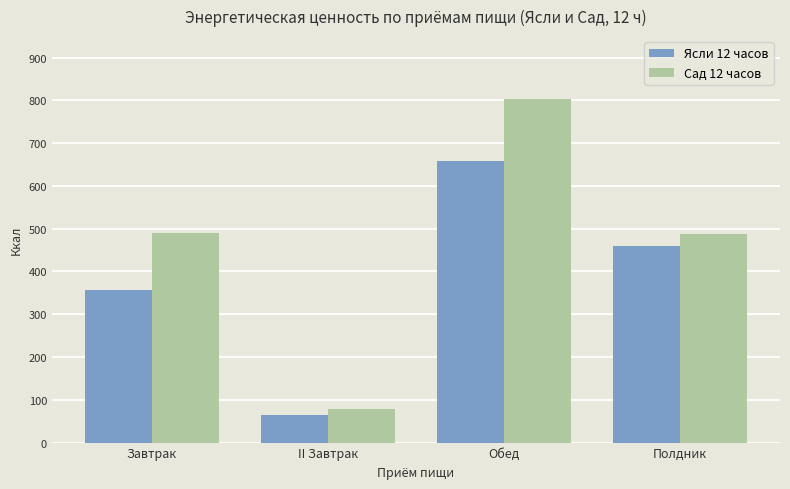

What is the label of the 4th bar from the left?

Полдник